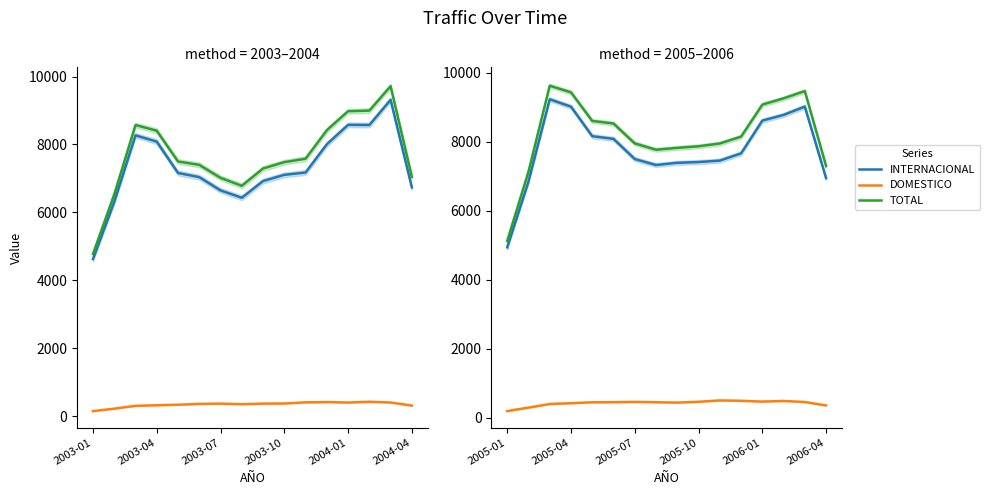

Is it true that DOMESTICO equals 480.9 at 13?

True